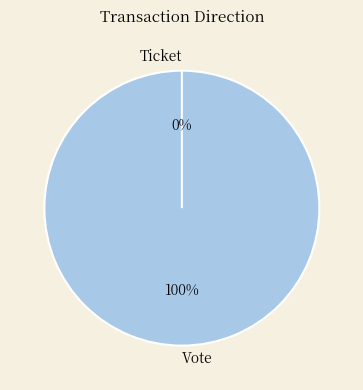

What is the largest slice in the pie chart?

Vote